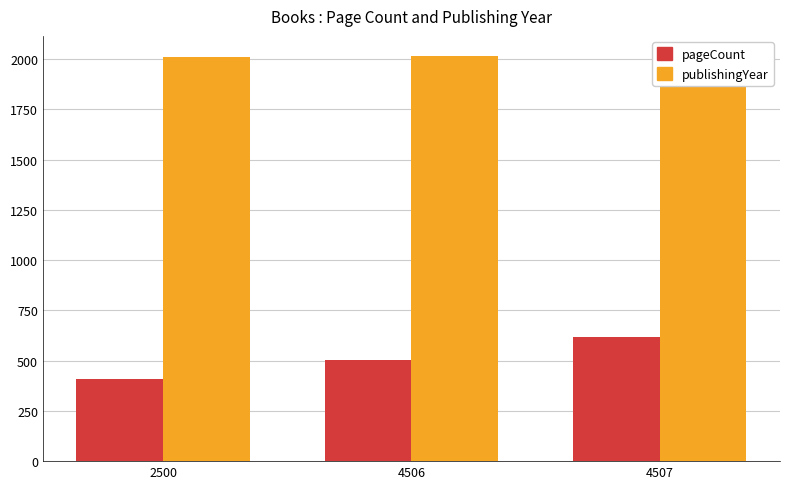

Reading left to right, transcribe all the data shown in this chart.

pageCount: 2500=408	4506=504	4507=616
publishingYear: 2500=2012	4506=2013	4507=2014